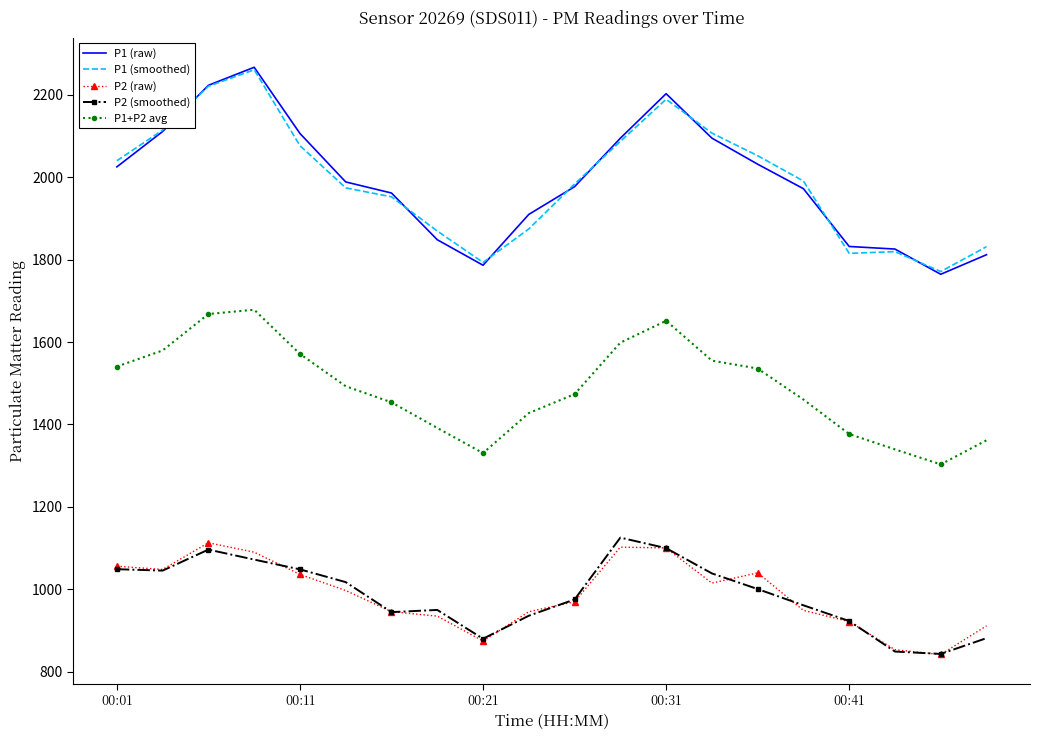

Which series has the widest spread of values?

P1 (raw)